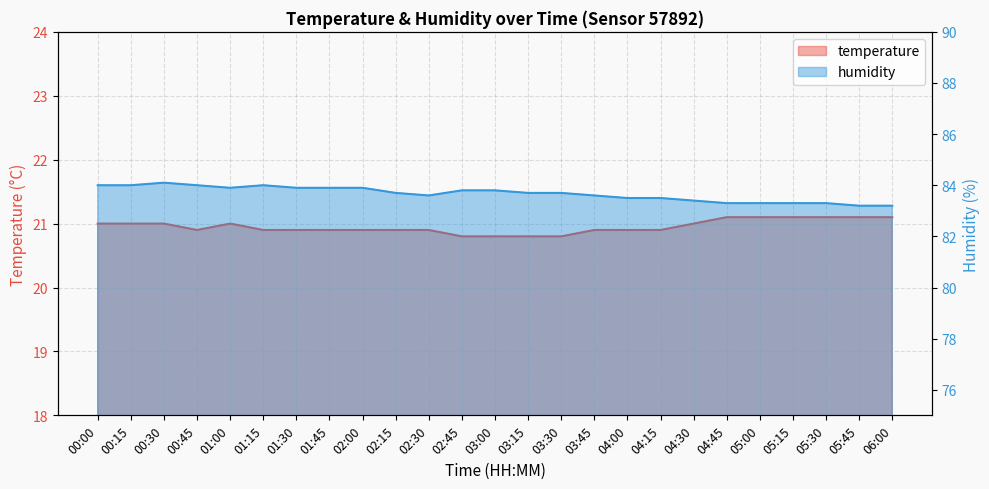

At which category does temperature reach its first local peak?

01:00